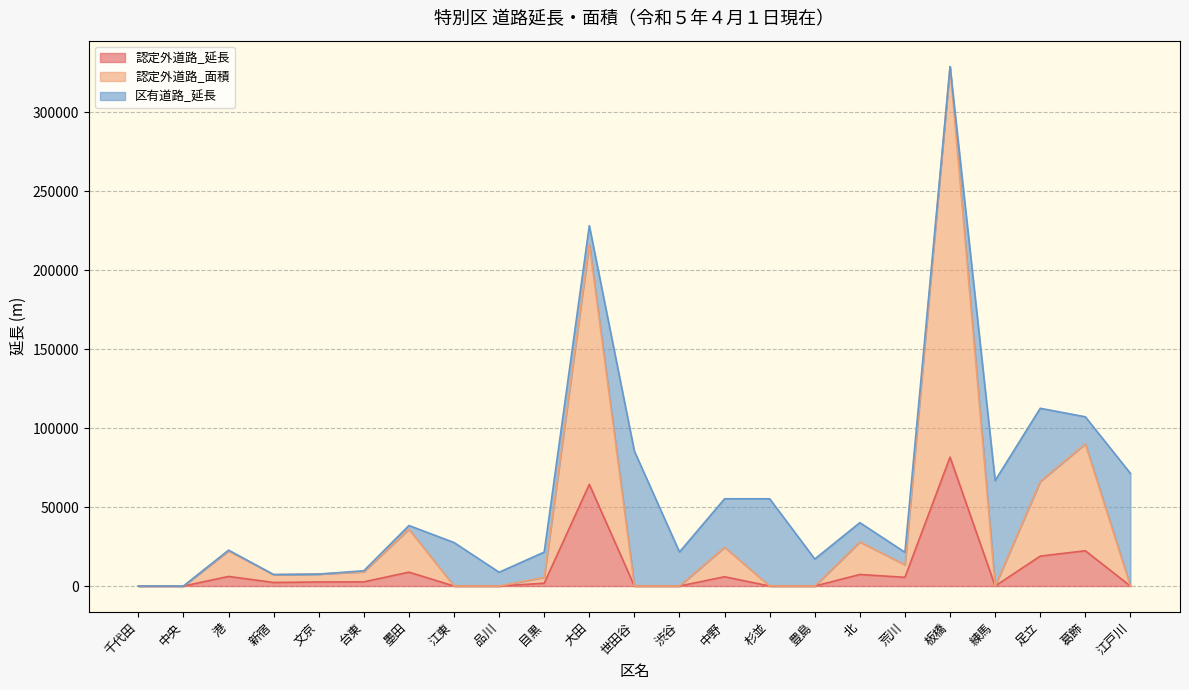

Where is 認定外道路_延長 nearest to the value 40798?

葛飾